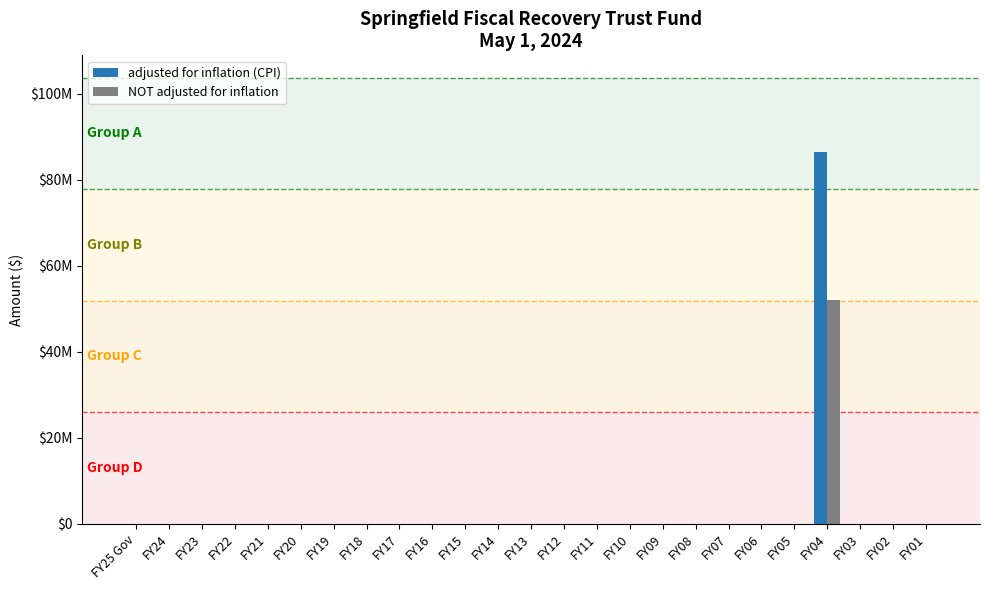

Rank the series by their maximum value, from lowest to highest.

NOT adjusted for inflation, adjusted for inflation (CPI)